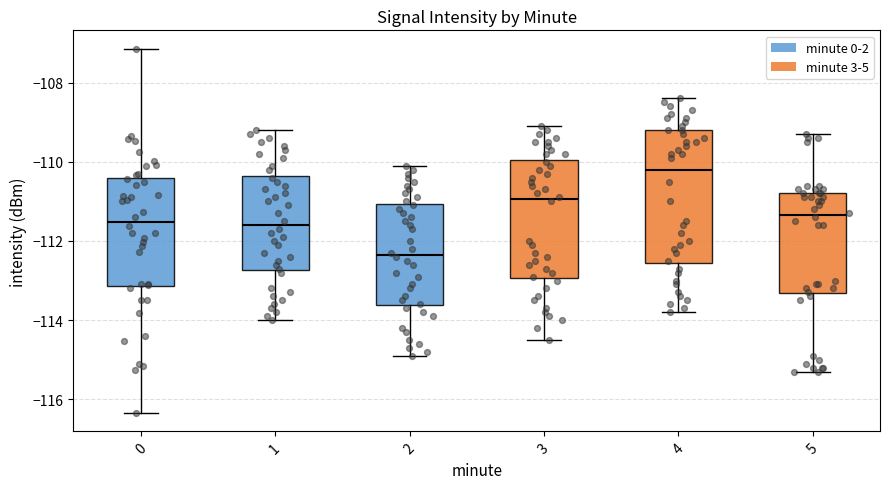

Which box has the lowest median line?

2